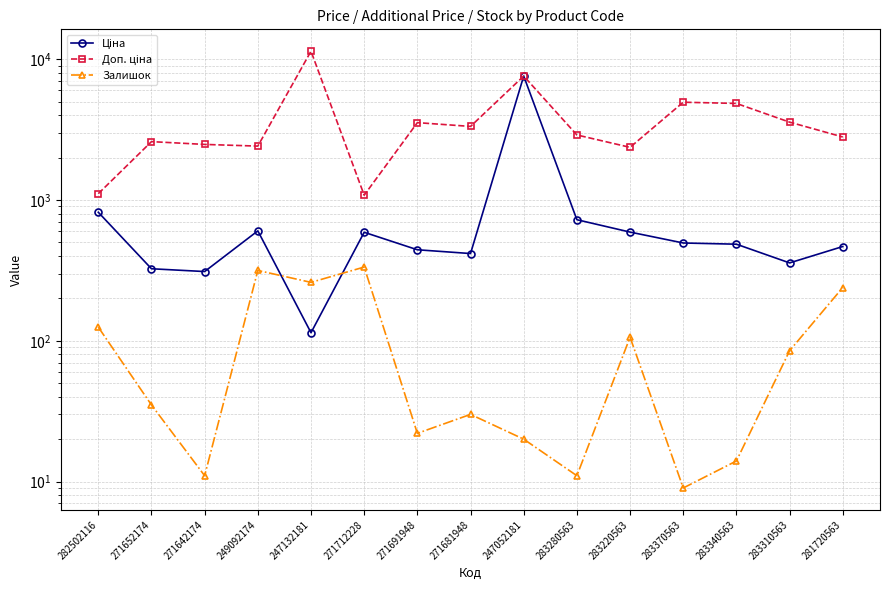

What is the minimum value for Залишок?

9.0